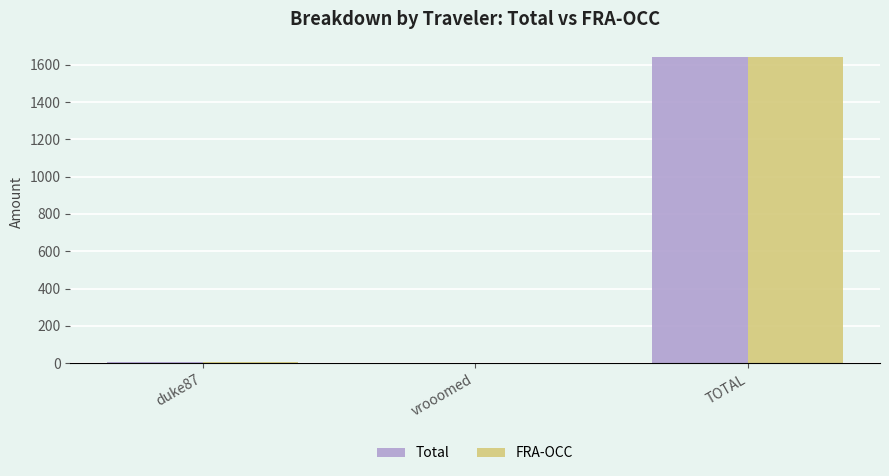

At which label does FRA-OCC reach its peak?

TOTAL